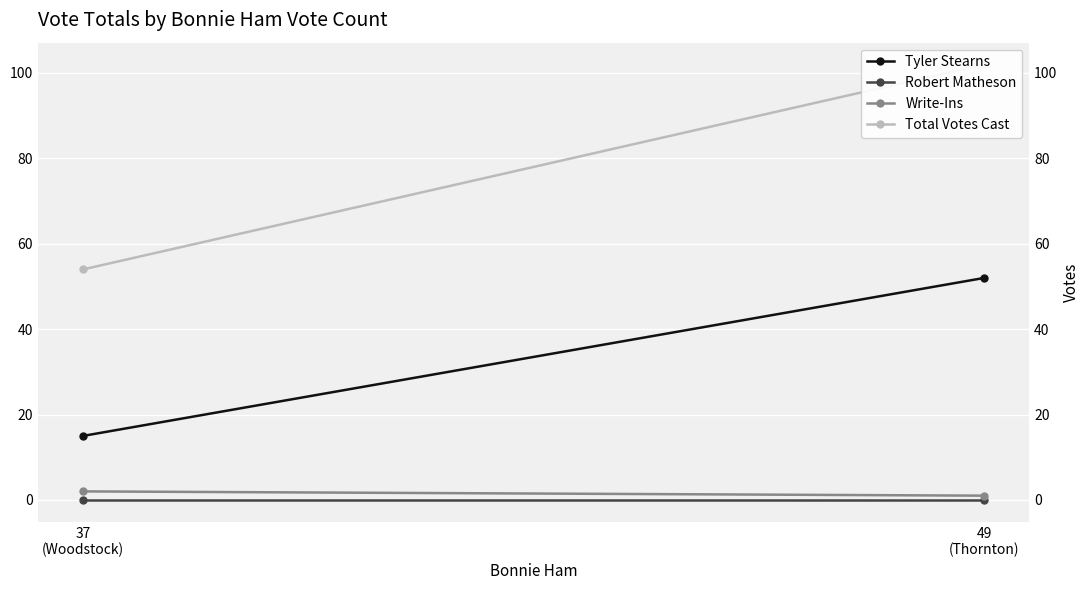

Which series has the largest total across all categories?

Total Votes Cast